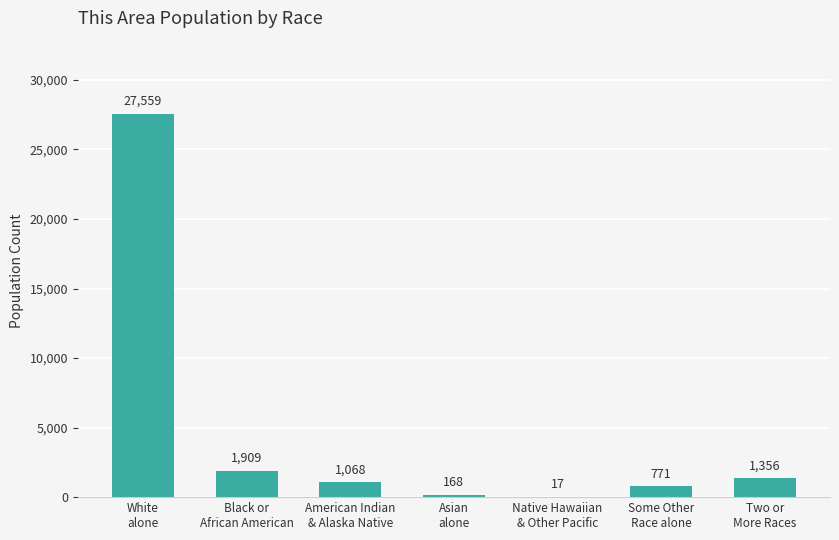

At which label does the data first exceed 1068?

White
alone